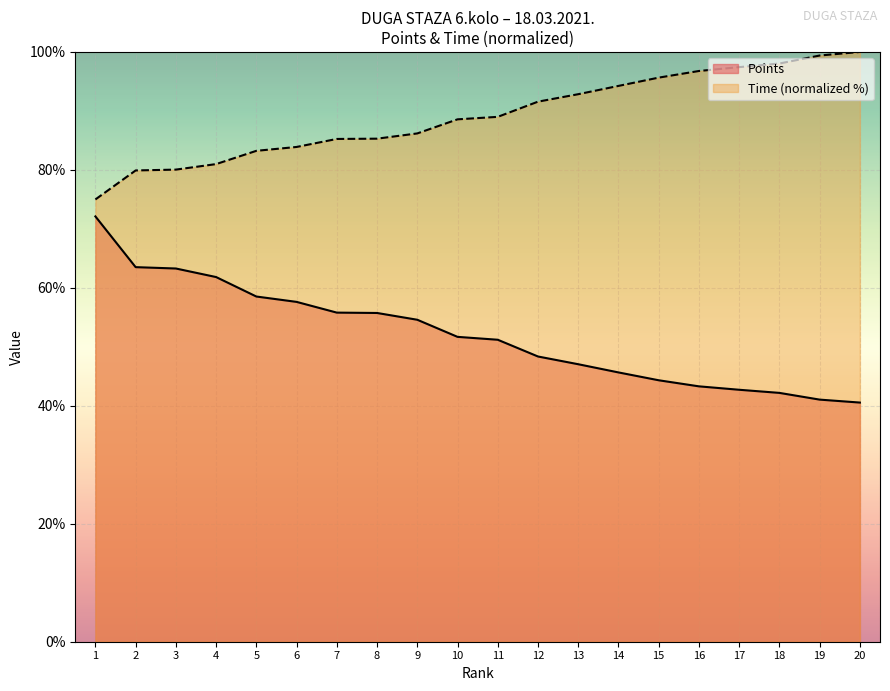

True or false: Total Seconds and Points intersect in this chart.

False